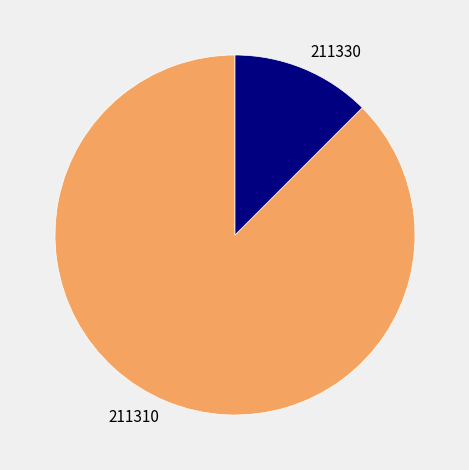

What is the ratio of the value at 211310 to the value at 211330?

7.0